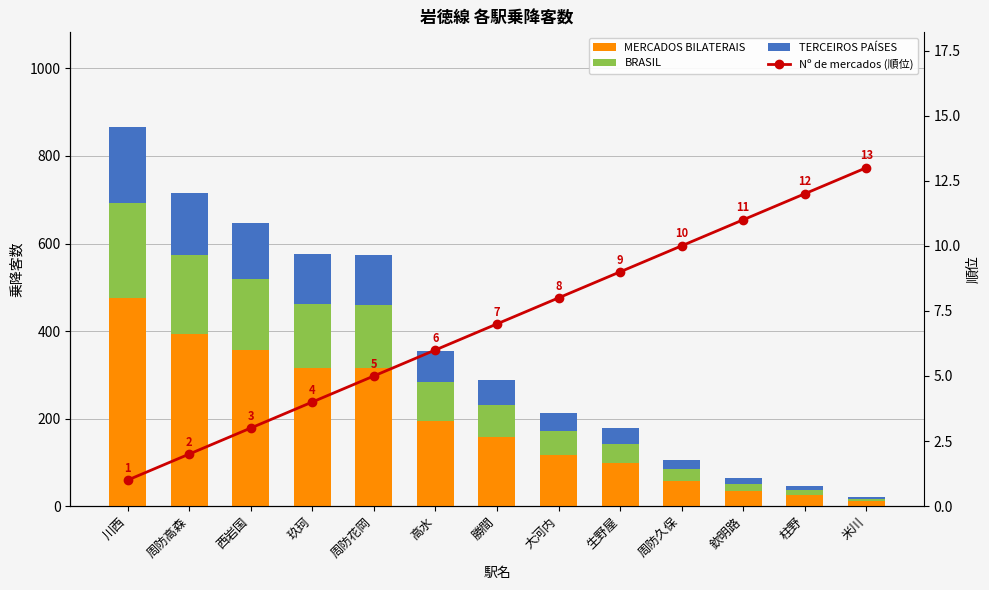

The Nº de mercados (順位) series shows 4.0 at 玖珂. True or false?

True